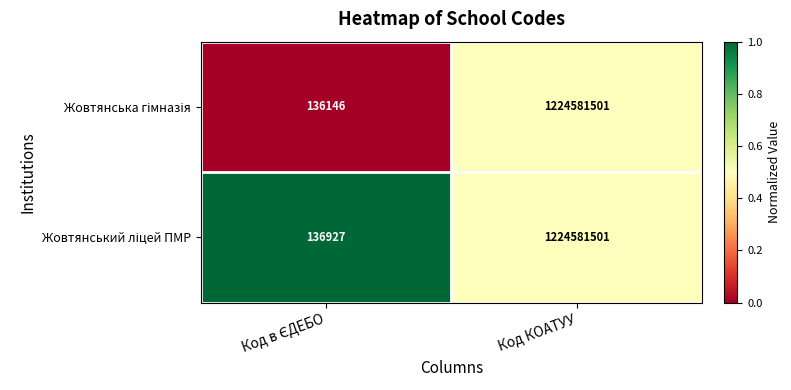

Count the number of data series in this chart.

2